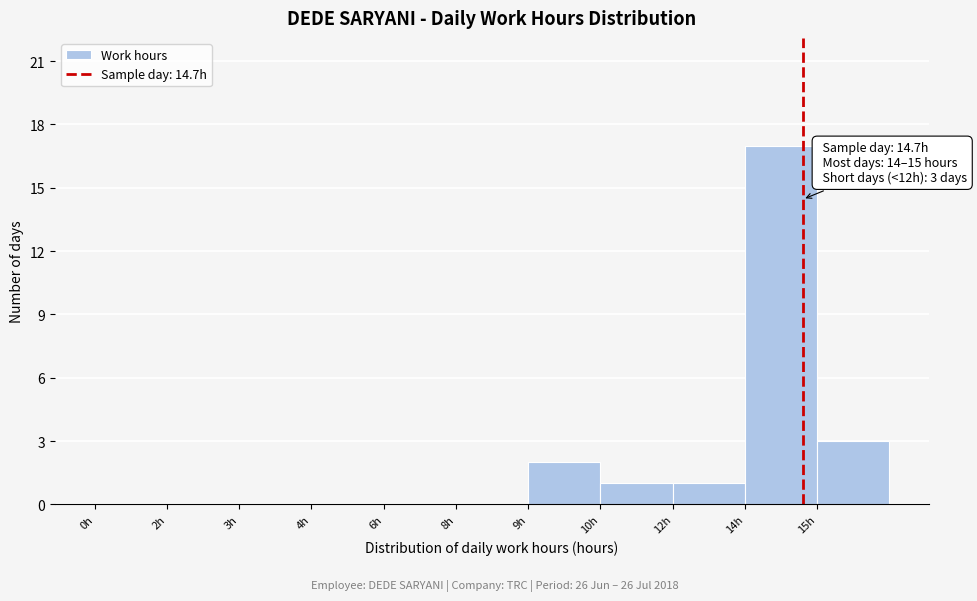

Reading left to right, extract all data points from this chart.

0h=0	2h=0	3h=0	4h=0	6h=0	8h=0	9h=2	10h=1	12h=1	14h=17	15h=3